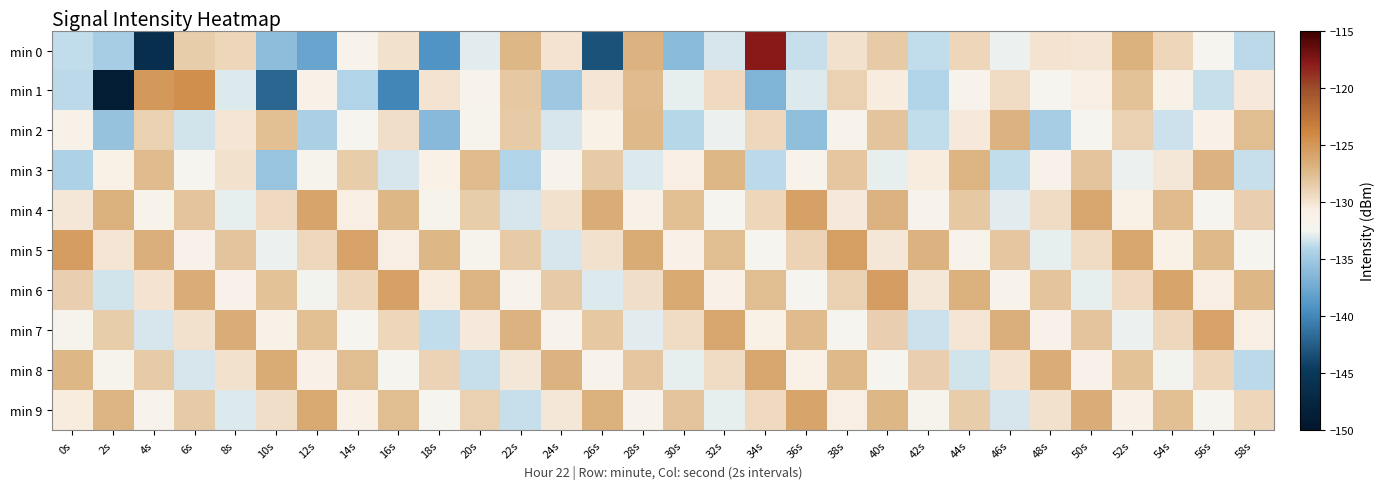

Which series has the widest spread of values?

min 0